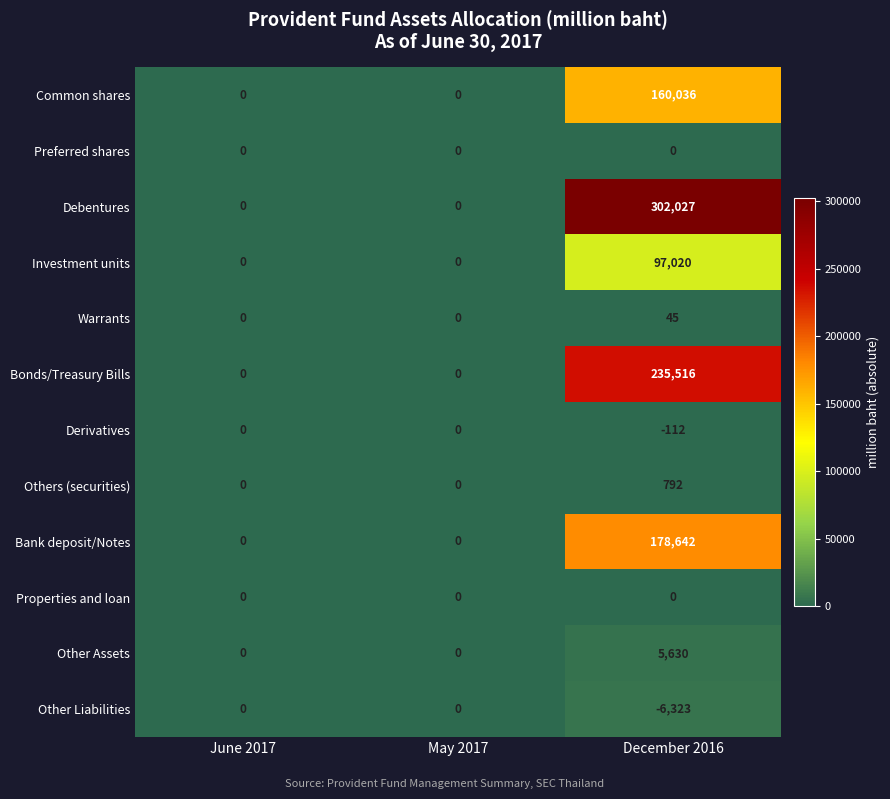

Which category has the highest value in the Investment units series?

December 2016